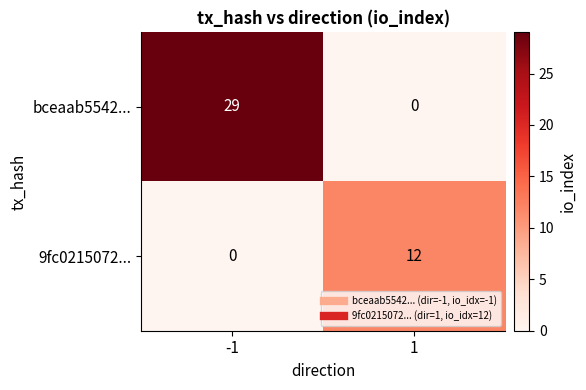

What is the highest value of the bceaab5542... series?

29